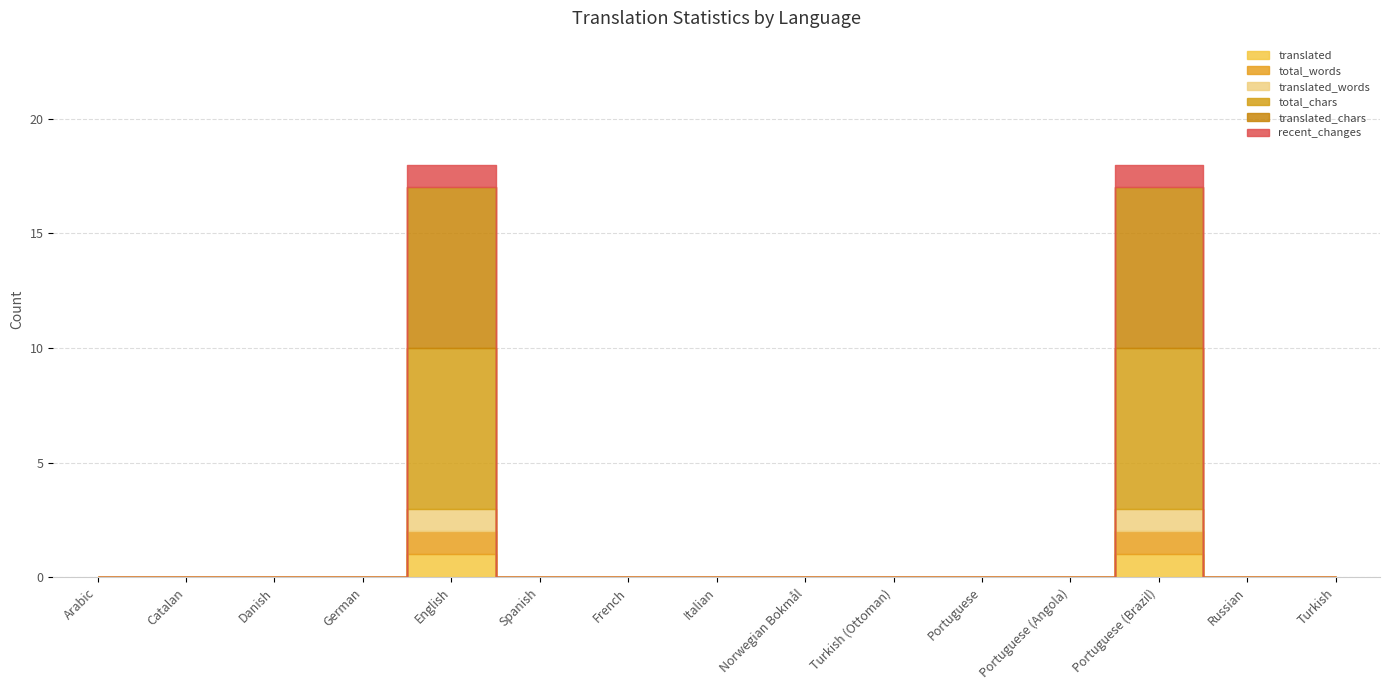

The value of recent_changes at French is 0. True or false?

True